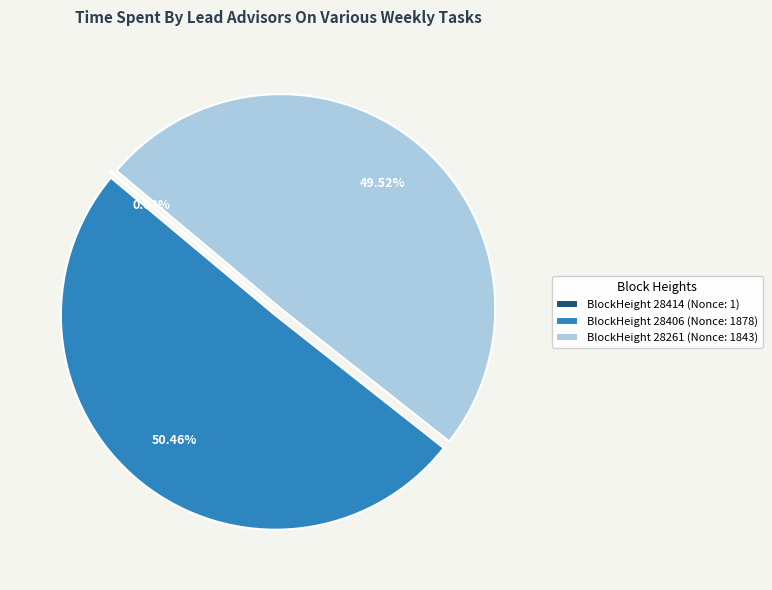

Do BlockHeight 28261 (Nonce: 1843) and BlockHeight 28406 (Nonce: 1878) together represent more than half of the pie?

Yes